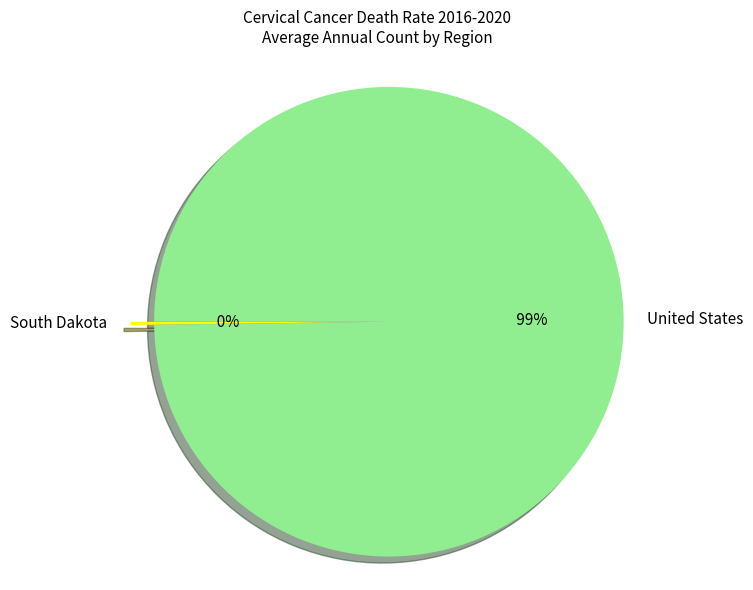

Is the sum of United States and South Dakota greater than half?

Yes